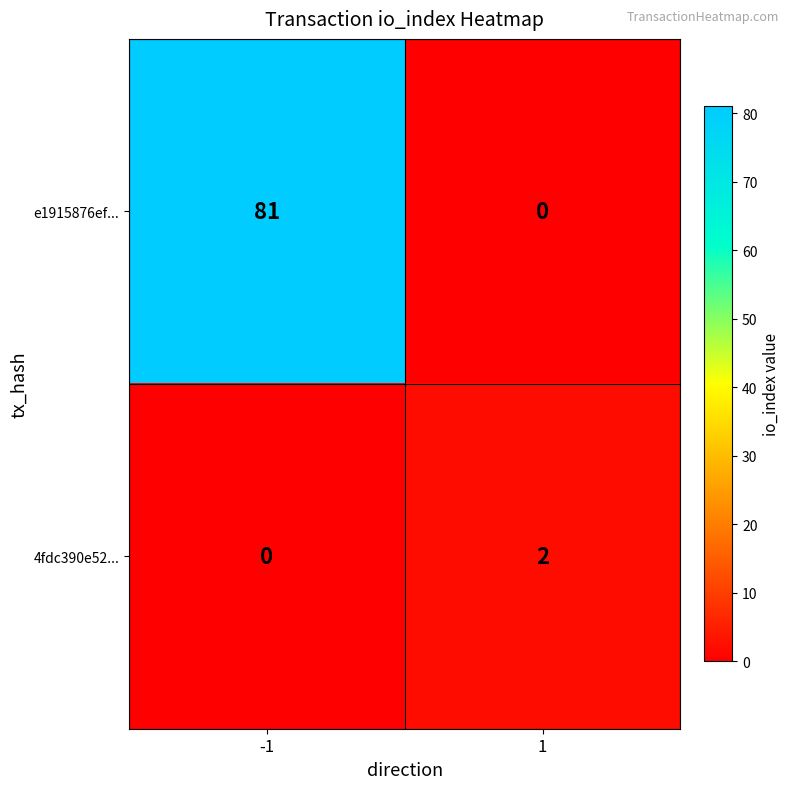

True or false: 4fdc390e52... has a value of 0 at -1.

True